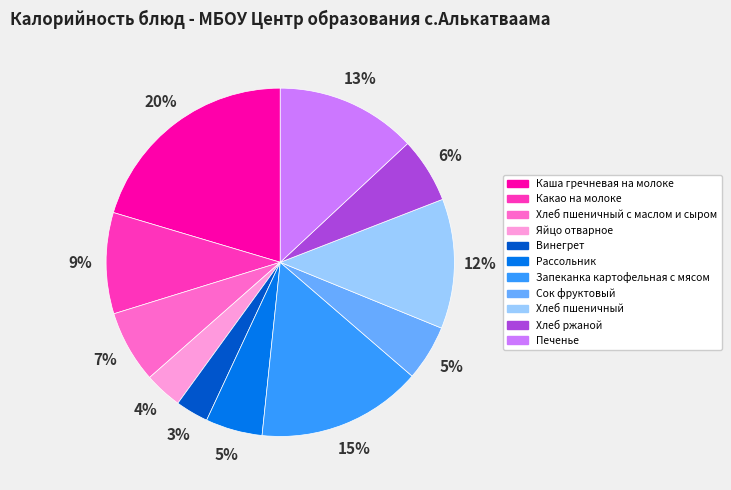

Is there any slice that represents more than half of the pie?

No